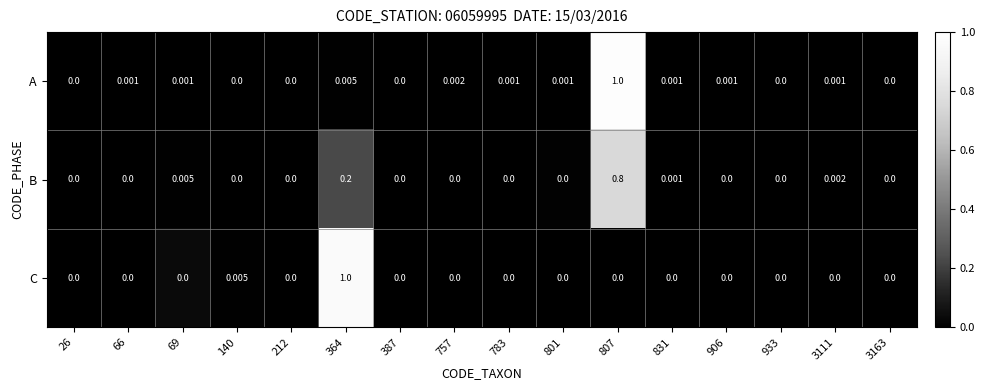

How many series are shown in this chart?

3